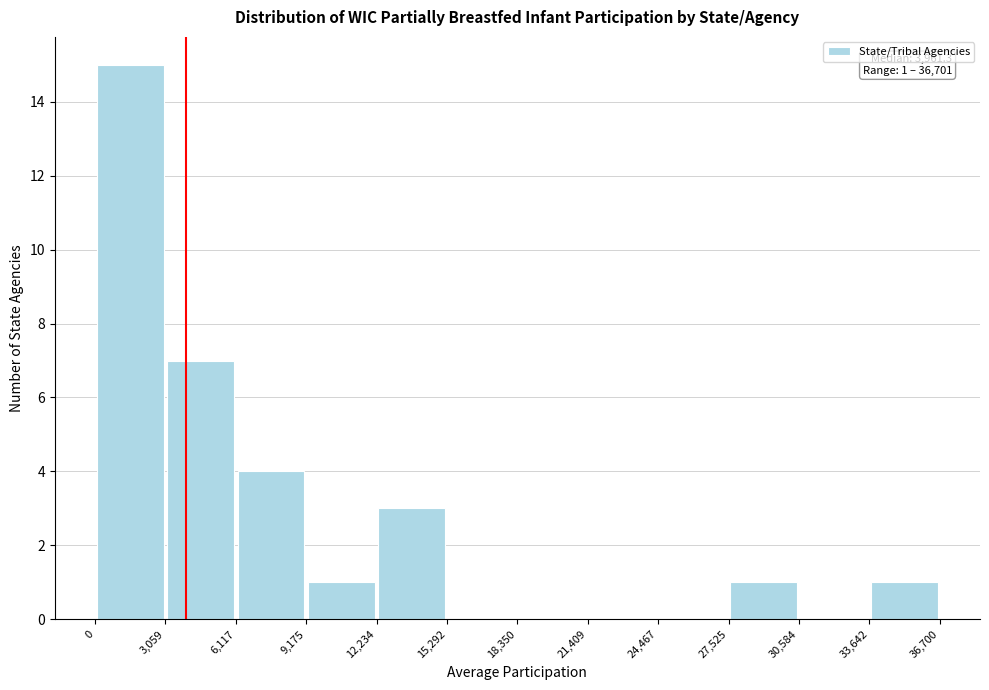

Over which range of the x-axis is the bar tallest?

0 to 3,059